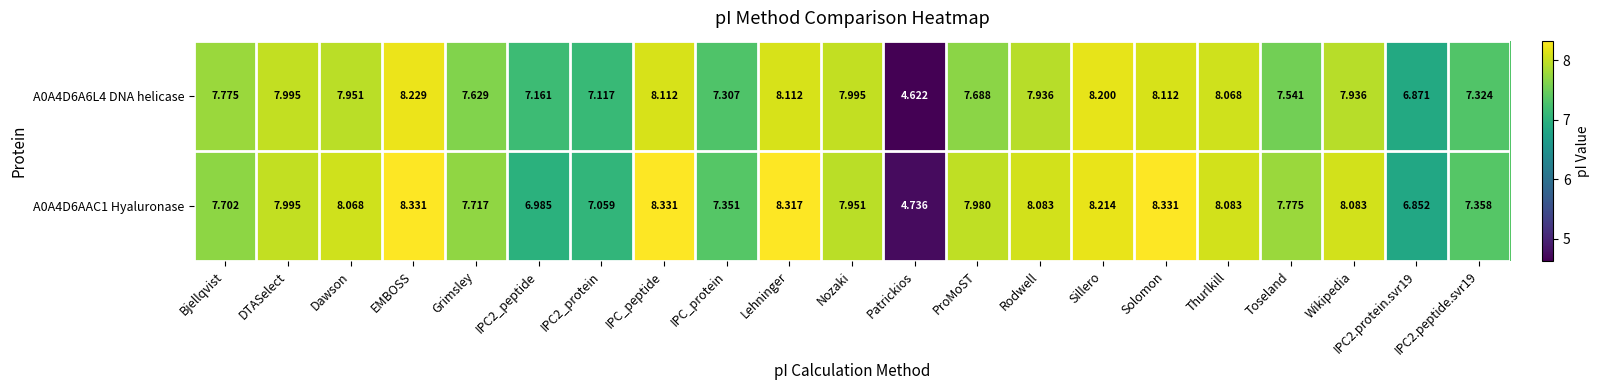

Which series changed the most between IPC_protein and Lehninger?

A0A4D6AAC1 Hyaluronase